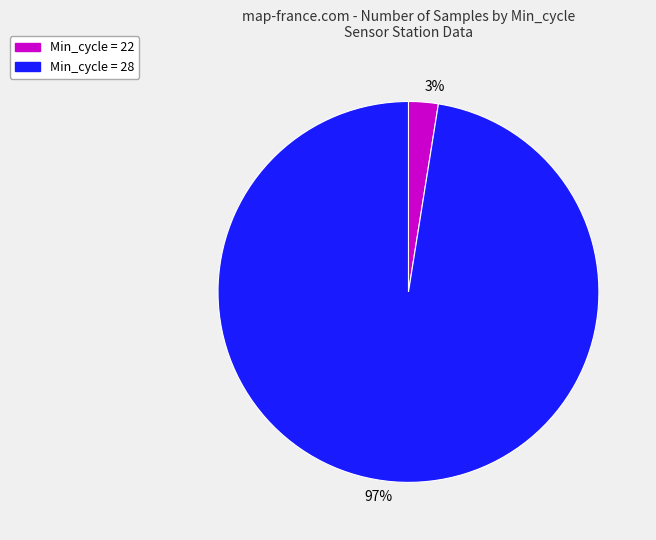

Does 3% represent more than half of the total?

No